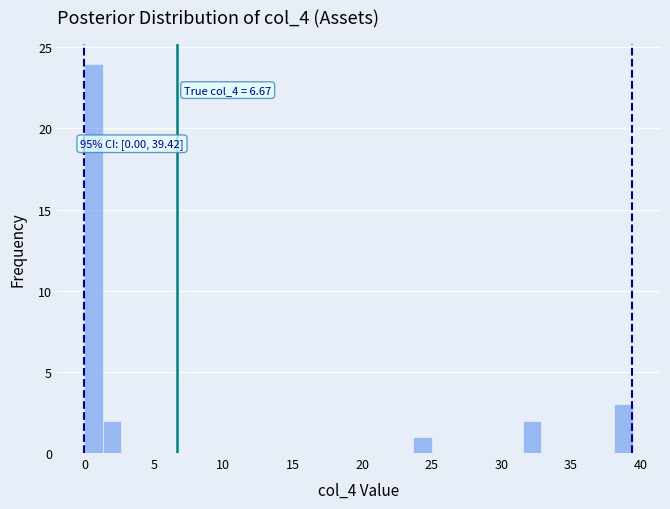

Around what value on the x-axis is the tallest bar? Give the approximate position of its centre, as read against the axis.

0.5